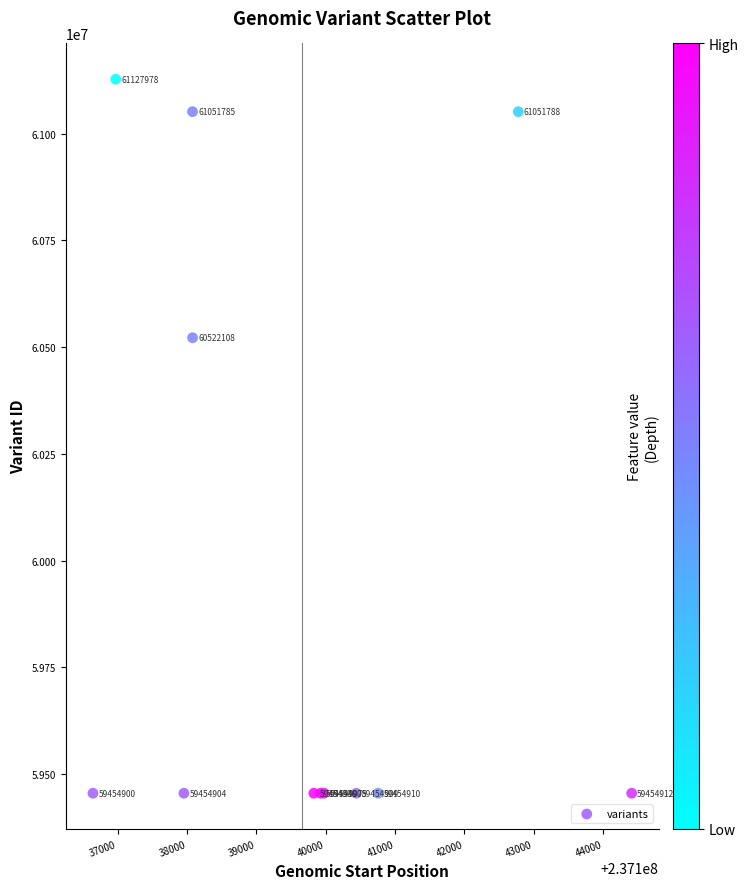

What Y value in the scatter plot is closest to 60291439?

60522108